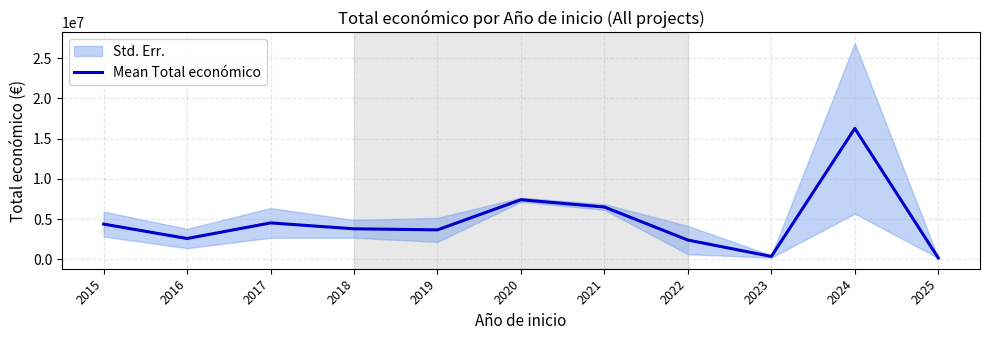

Which category has the highest value across all series?

2024